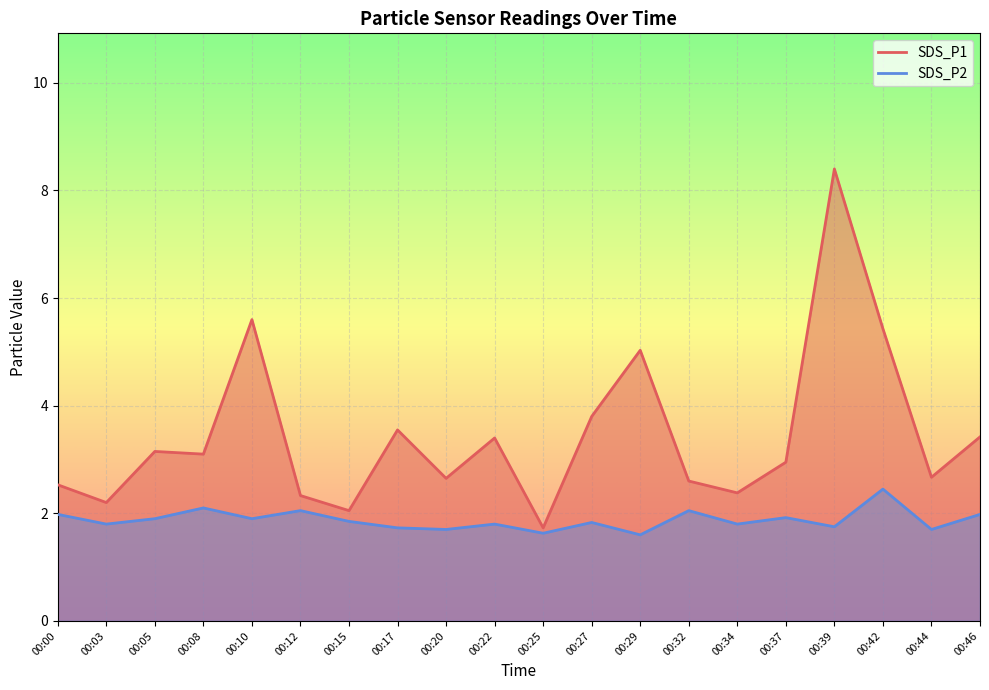

Count the number of categories in the chart.

20